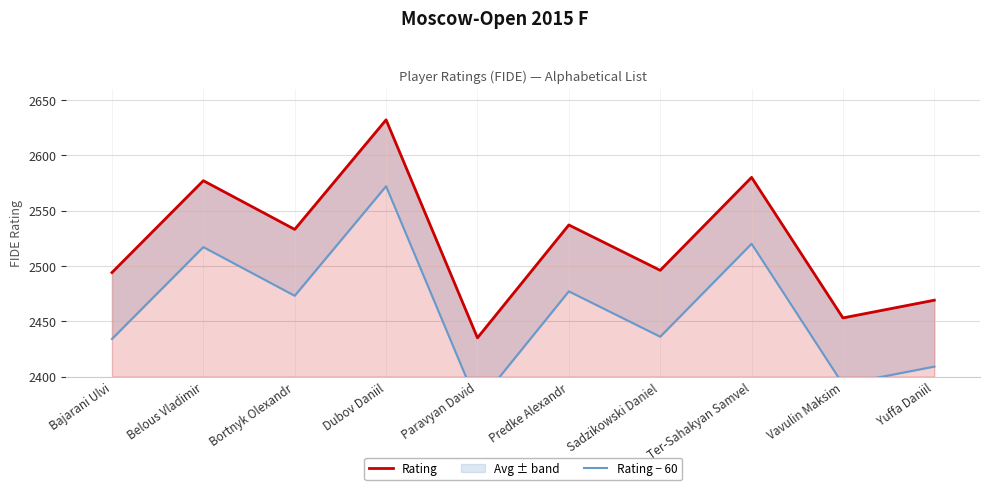

How many values in the Rating − 60 series exceed 2473?

4